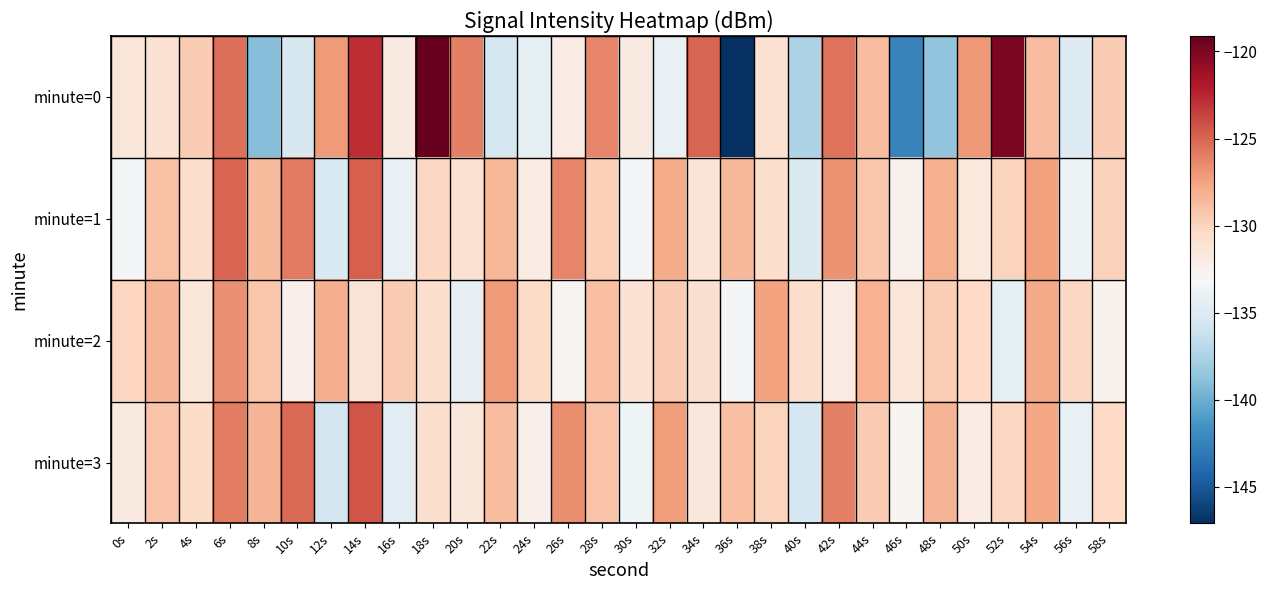

How many categories are shown in the chart?

30